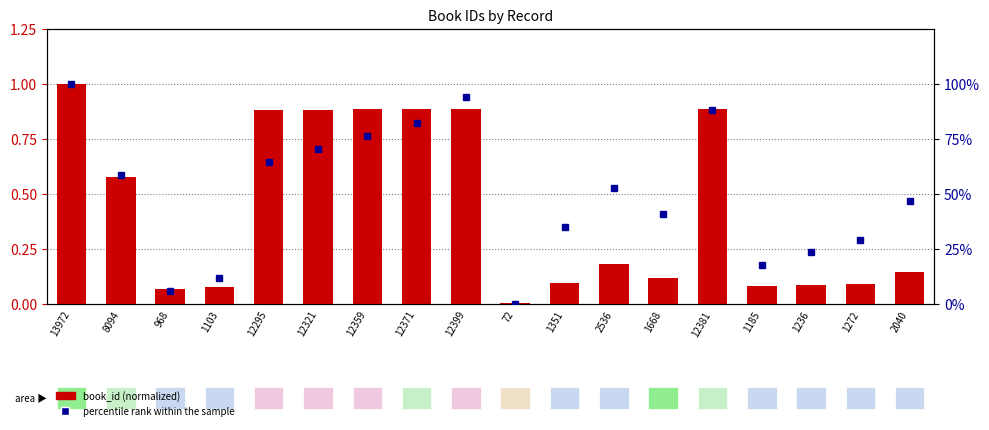

Reading left to right, extract all data points from this chart.

book_id (normalized): 1.0	0.6	0.1	0.1	0.9	0.9	0.9	0.9	0.9	0.0	0.1	0.2	0.1	0.9	0.1	0.1	0.1	0.1
percentile rank within the sample: 100.0	58.8	5.9	11.8	64.7	70.6	76.5	82.4	94.1	0.0	35.3	52.9	41.2	88.2	17.6	23.5	29.4	47.1